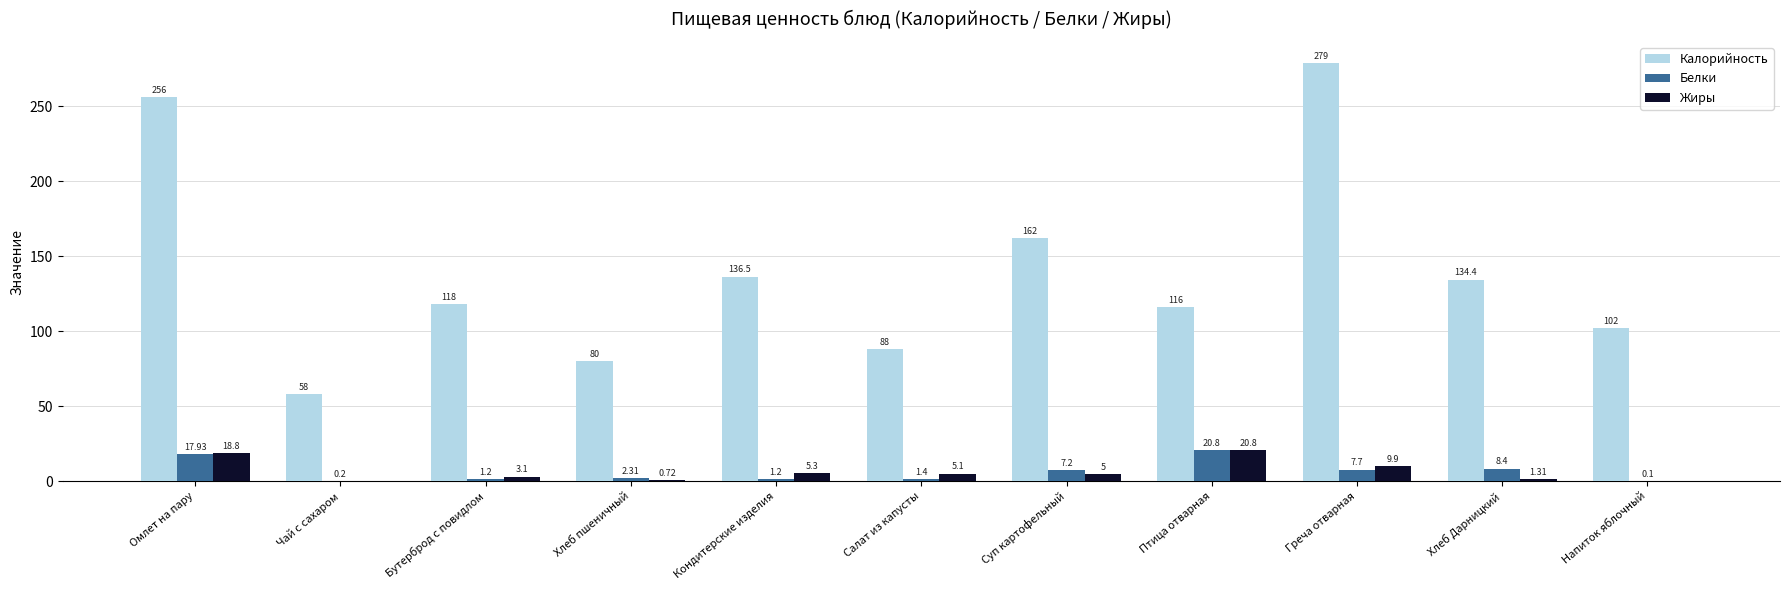

Are the bars grouped side by side (vs. stacked)?

Yes